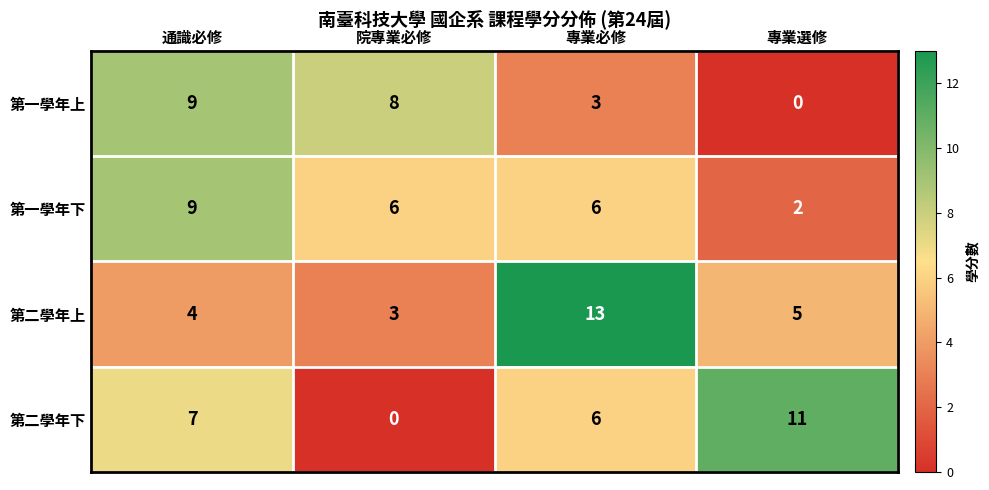

What is the difference between the maximum and second lowest values in the 第二學年上 series?

9